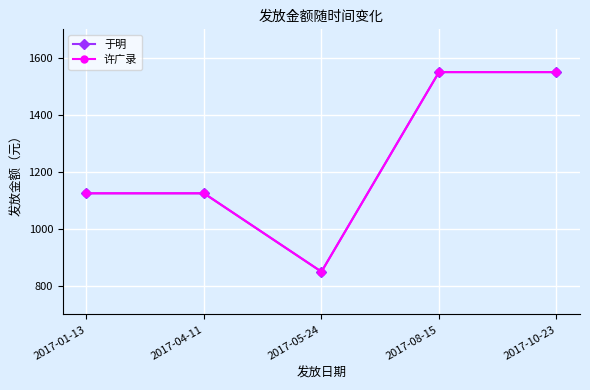

What is the label of the 5th point from the left?

2017-10-23